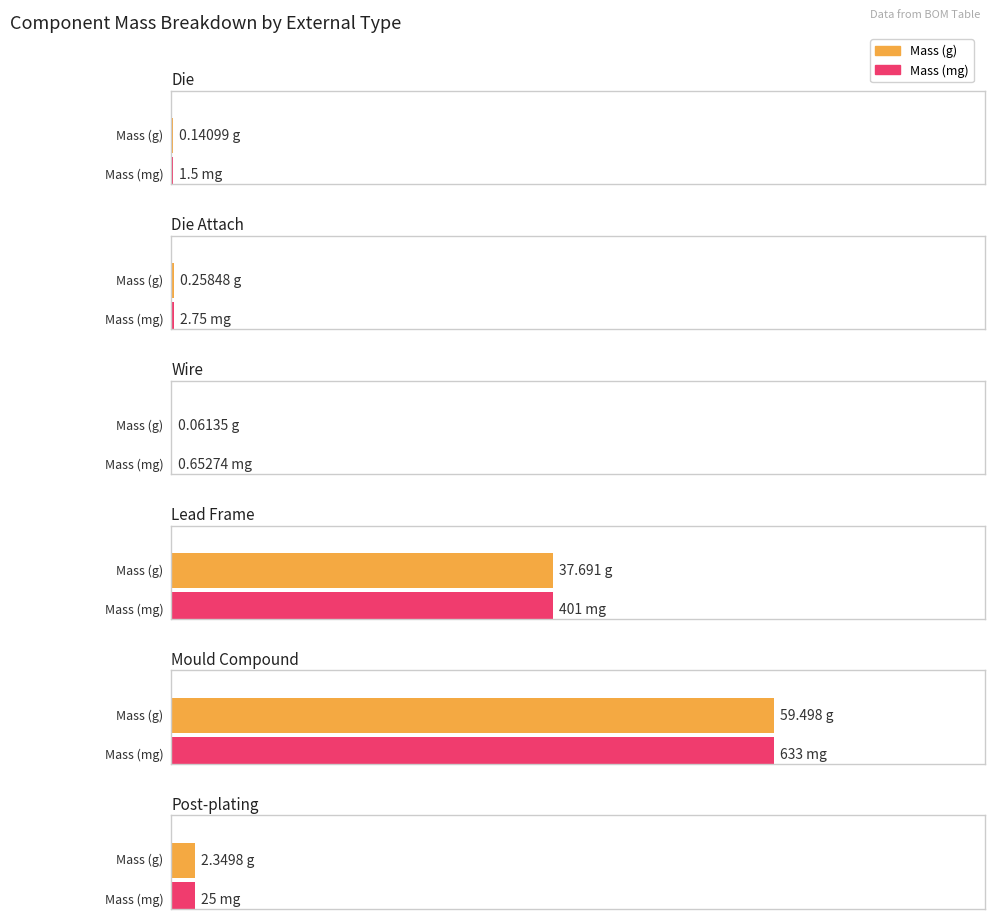

What is the difference between the maximum and minimum values in the Mass series?

59.4